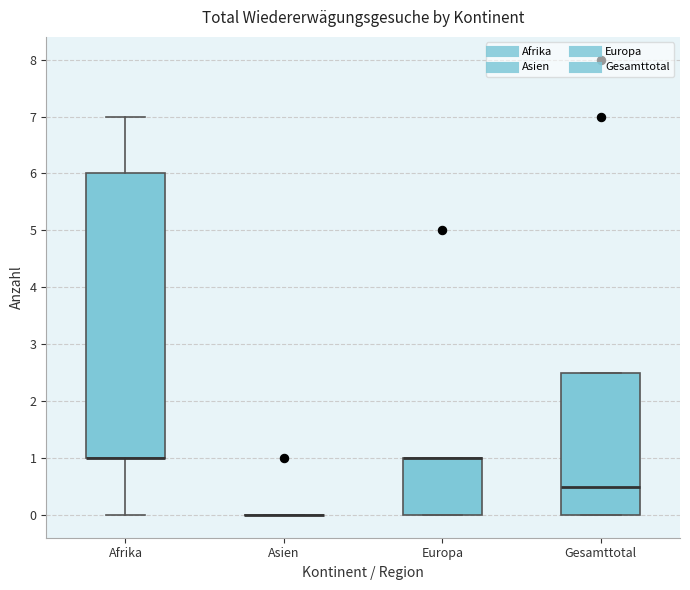

Reading left to right, read every box against the y-axis: the position of its median line, the range the box covers, and the ends of its whiskers. The values are not printed on the chart, so give them approximately, as read against the axis.

Afrika: median 1.0 (drawn on the box's lower edge), box 1.0 to 6.0, whiskers 0.0 to 7.0
Asien: box collapsed to a line at 0.0, whiskers 0.0 to 0.0
Europa: median 1.0 (drawn on the box's upper edge), box 0.0 to 1.0, whiskers 0.0 to 1.0
Gesamttotal: median 0.5, box 0.0 to 2.5, whiskers 0.0 to 2.5